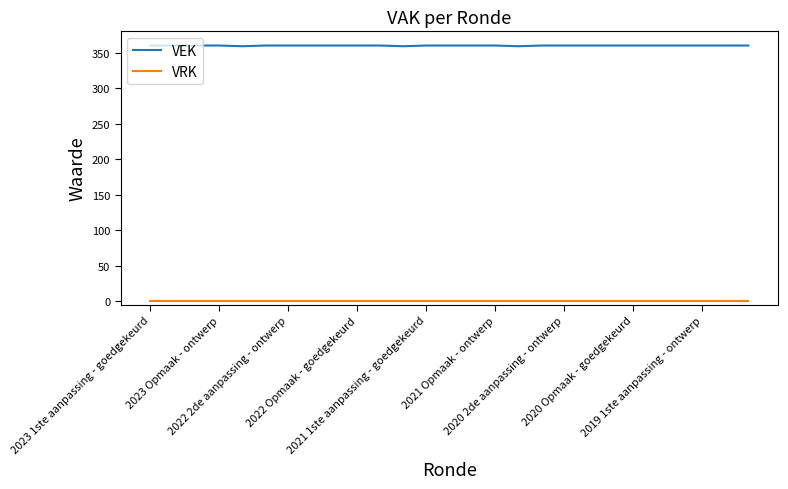

Which series has the largest range (max minus min)?

VEK